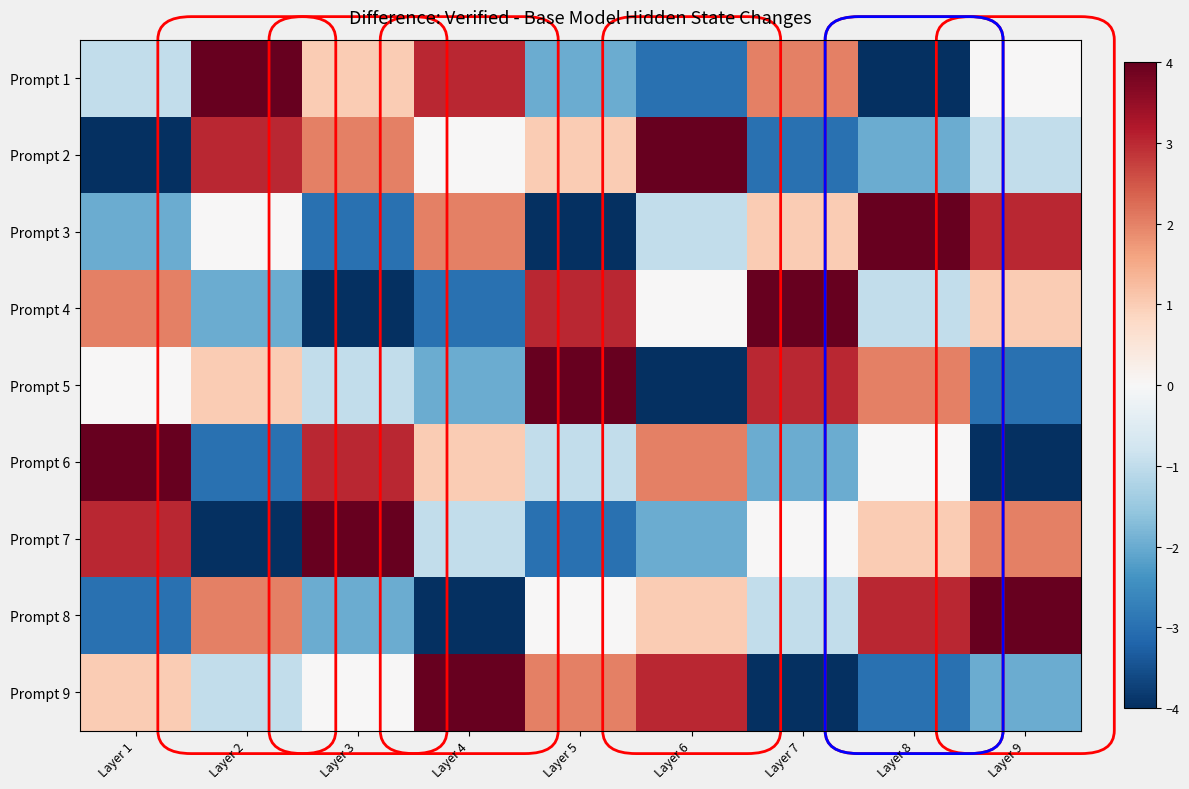

Reading left to right, transcribe all the data shown in this chart.

Prompt 1: Layer 1=-1	Layer 2=4	Layer 3=1	Layer 4=3	Layer 5=-2	Layer 6=-3	Layer 7=2	Layer 8=-4	Layer 9=0
Prompt 2: Layer 1=-4	Layer 2=3	Layer 3=2	Layer 4=0	Layer 5=1	Layer 6=4	Layer 7=-3	Layer 8=-2	Layer 9=-1
Prompt 3: Layer 1=-2	Layer 2=0	Layer 3=-3	Layer 4=2	Layer 5=-4	Layer 6=-1	Layer 7=1	Layer 8=4	Layer 9=3
Prompt 4: Layer 1=2	Layer 2=-2	Layer 3=-4	Layer 4=-3	Layer 5=3	Layer 6=0	Layer 7=4	Layer 8=-1	Layer 9=1
Prompt 5: Layer 1=0	Layer 2=1	Layer 3=-1	Layer 4=-2	Layer 5=4	Layer 6=-4	Layer 7=3	Layer 8=2	Layer 9=-3
Prompt 6: Layer 1=4	Layer 2=-3	Layer 3=3	Layer 4=1	Layer 5=-1	Layer 6=2	Layer 7=-2	Layer 8=0	Layer 9=-4
Prompt 7: Layer 1=3	Layer 2=-4	Layer 3=4	Layer 4=-1	Layer 5=-3	Layer 6=-2	Layer 7=0	Layer 8=1	Layer 9=2
Prompt 8: Layer 1=-3	Layer 2=2	Layer 3=-2	Layer 4=-4	Layer 5=0	Layer 6=1	Layer 7=-1	Layer 8=3	Layer 9=4
Prompt 9: Layer 1=1	Layer 2=-1	Layer 3=0	Layer 4=4	Layer 5=2	Layer 6=3	Layer 7=-4	Layer 8=-3	Layer 9=-2